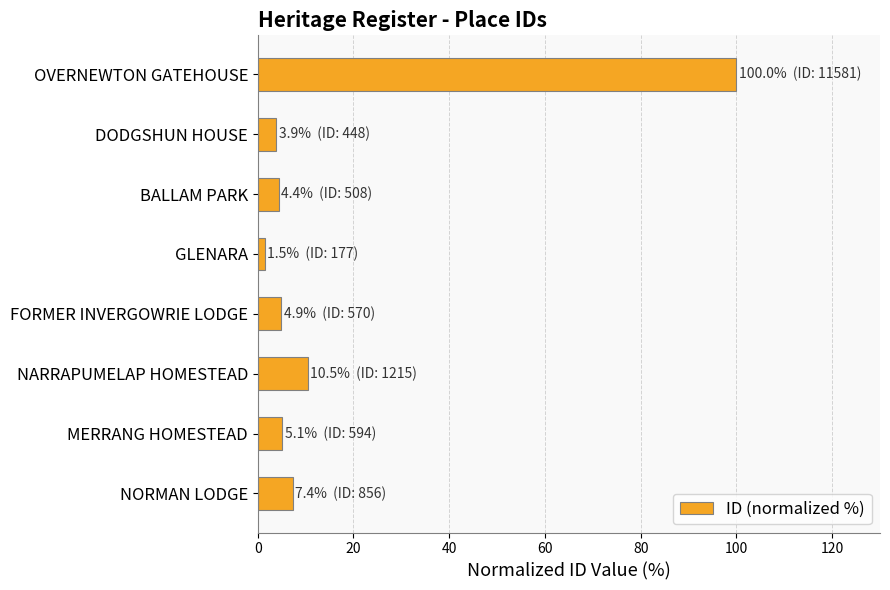

What is the ratio of the value at BALLAM PARK to the value at FORMER INVERGOWRIE LODGE?

0.9